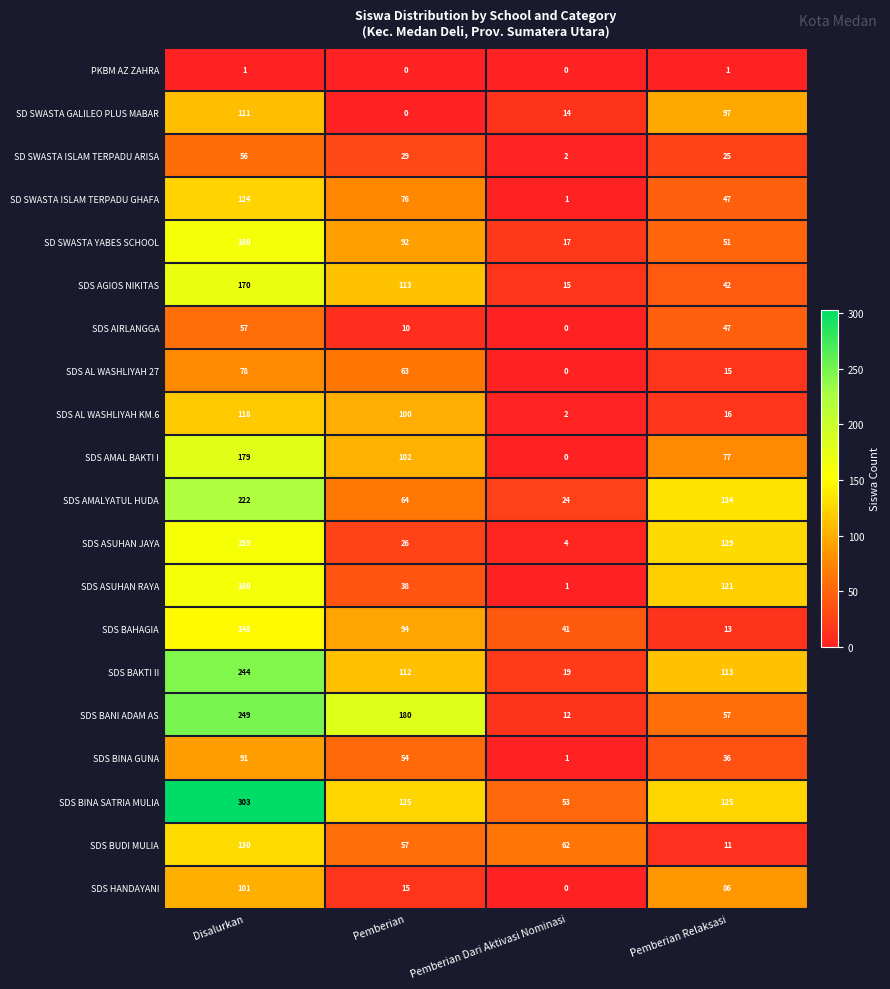

Which series has the largest range (max minus min)?

SDS BINA SATRIA MULIA